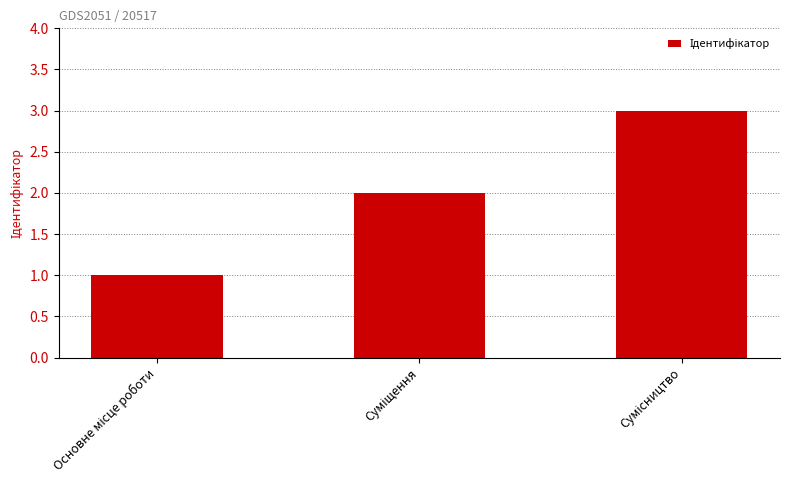

What is the sum of all values?

6